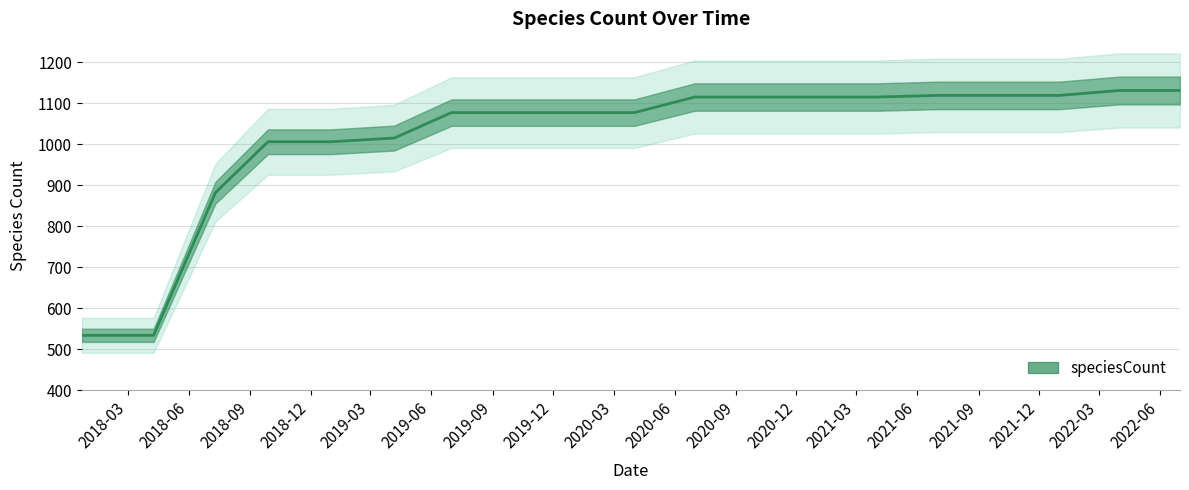

How many values are below 1077?

6